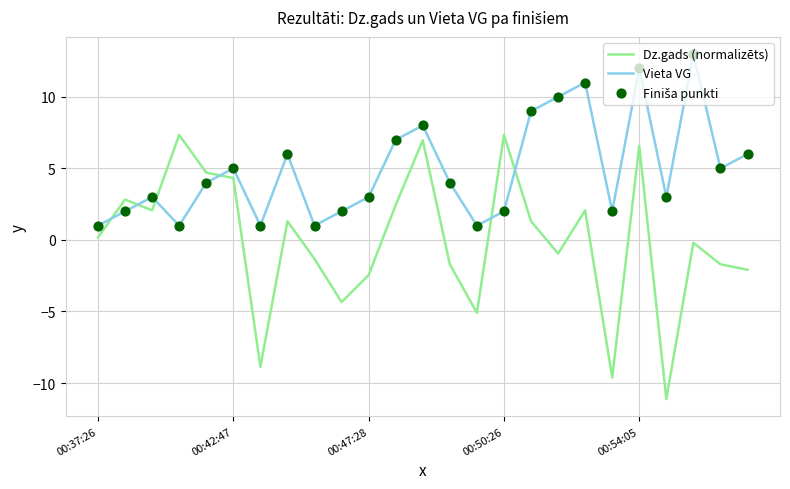

Which series has the widest spread of values?

Dz.gads (normalizēts)